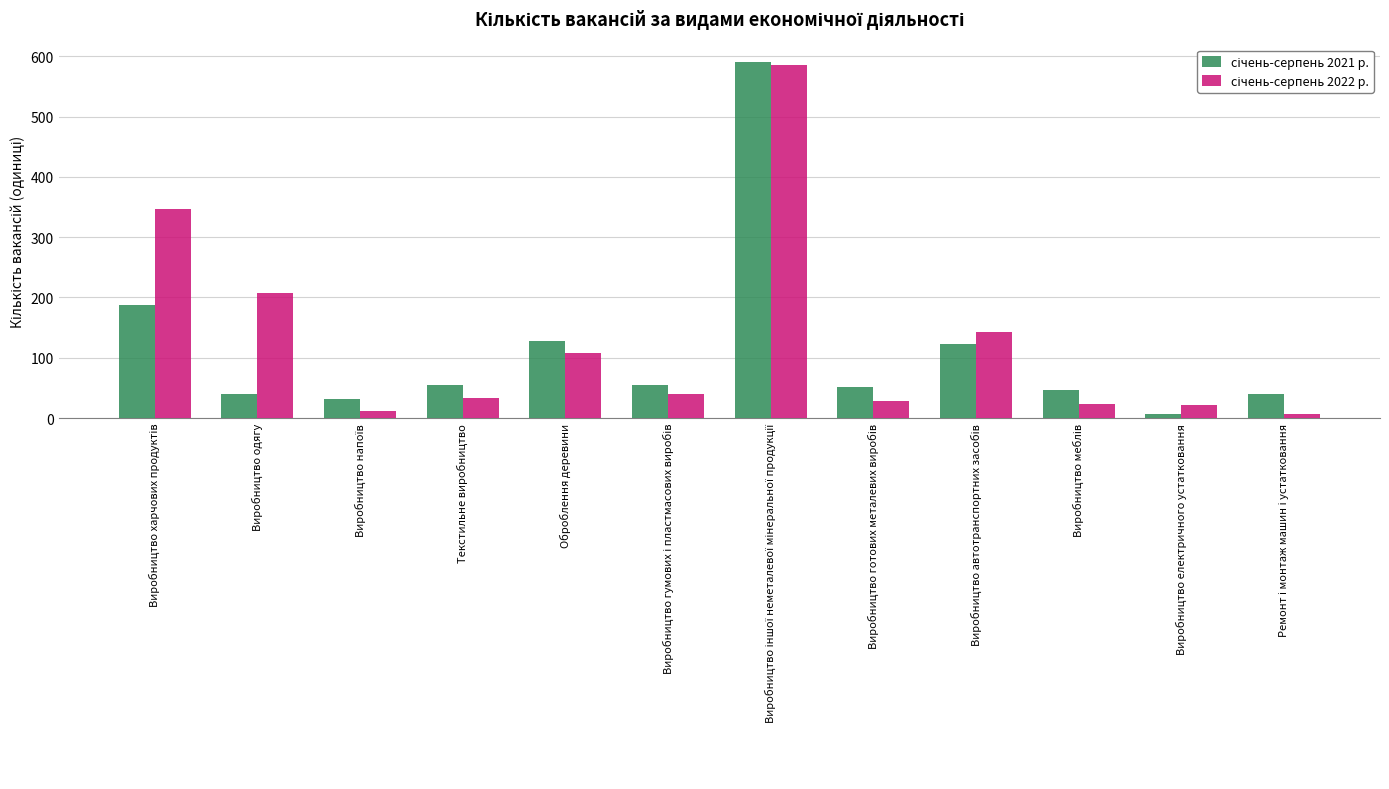

Count the number of data series in this chart.

2